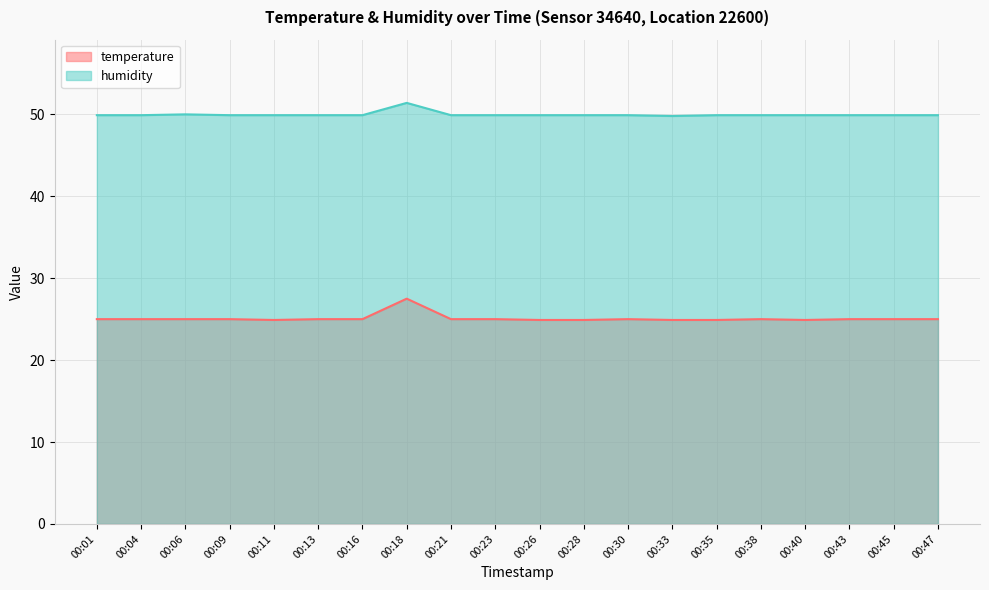

Between 00:28 and 00:45, which series saw the biggest shift?

temperature